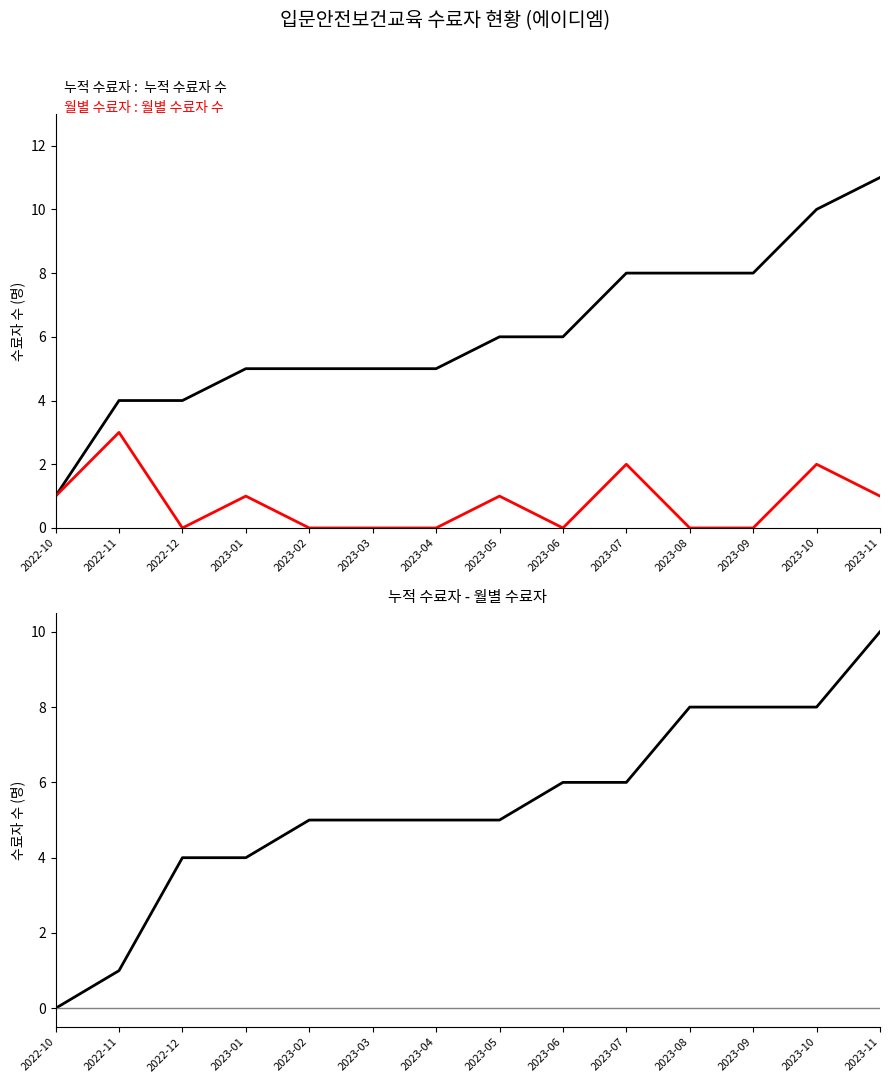

True or false: 월별 수료자 수 and 누적 - 월별 cross at least once.

True